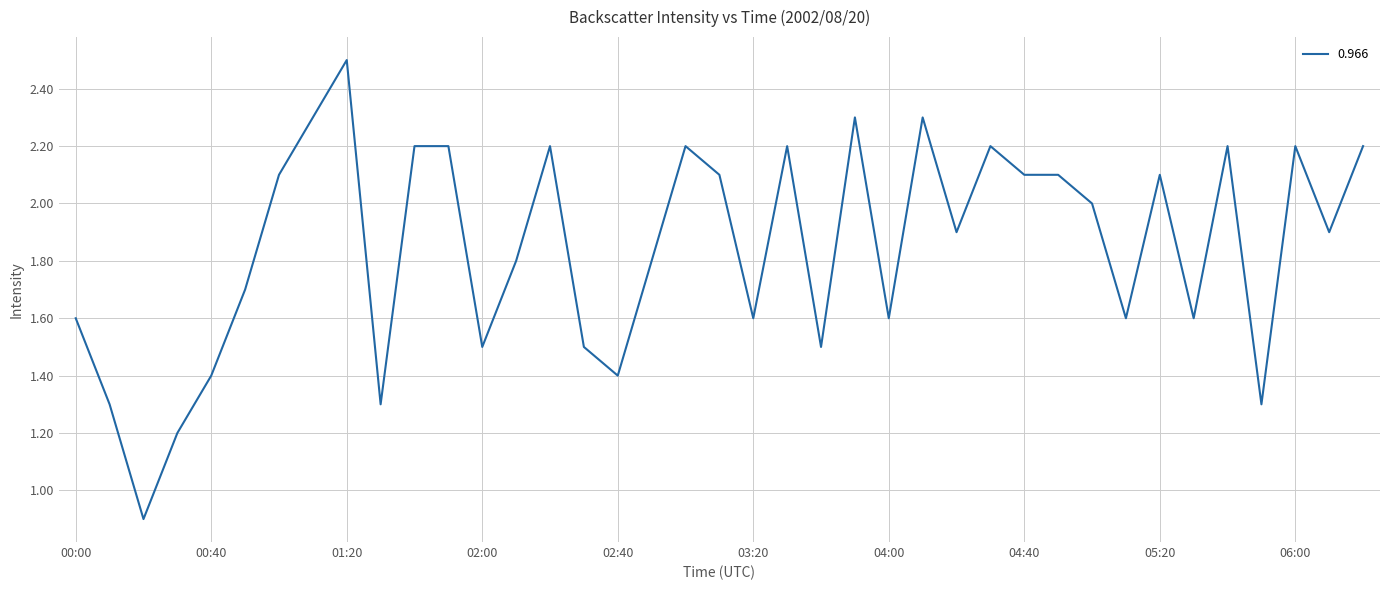

What is the difference between the maximum and minimum values?

1.6